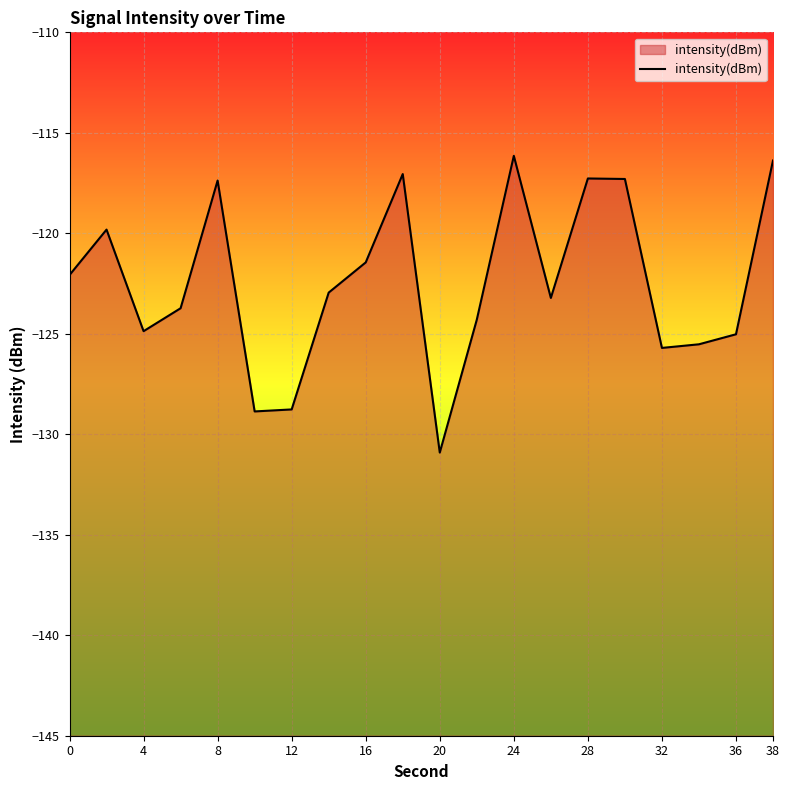

How many categories are shown in the chart?

20